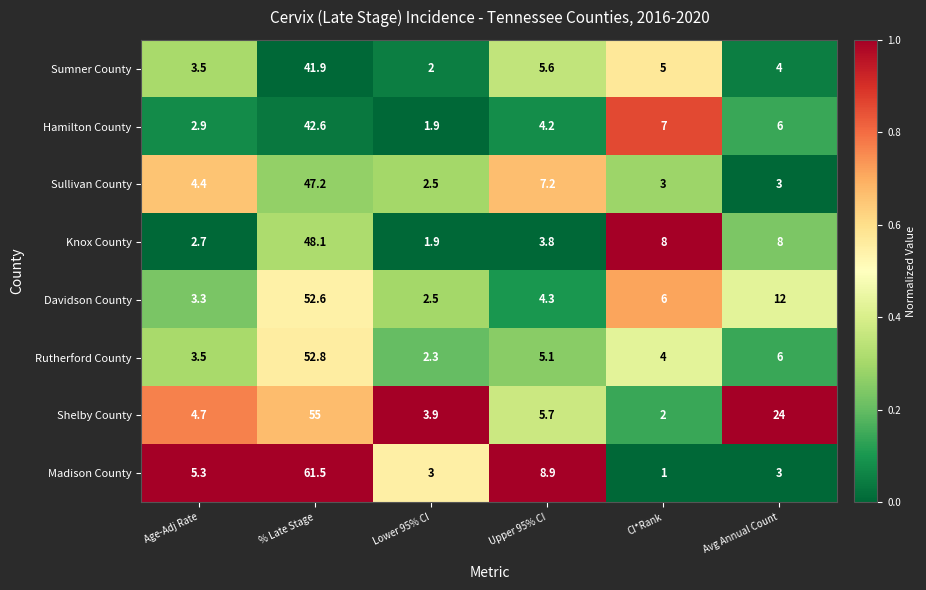

What is the maximum value shown in the chart?

61.5